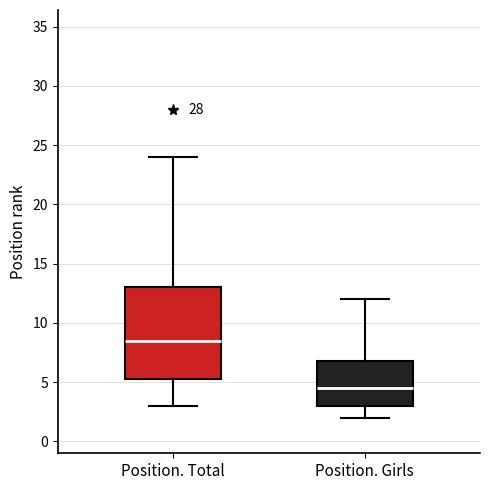

Reading left to right, read every box against the y-axis: the position of its median line, the range the box covers, and the ends of its whiskers. The values are not printed on the chart, so give them approximately, as read against the axis.

Position. Total: median 8.5, box 5.5 to 13.0, whiskers 3.0 to 24.0
Position. Girls: median 4.5, box 3.0 to 7.0, whiskers 2.0 to 12.0